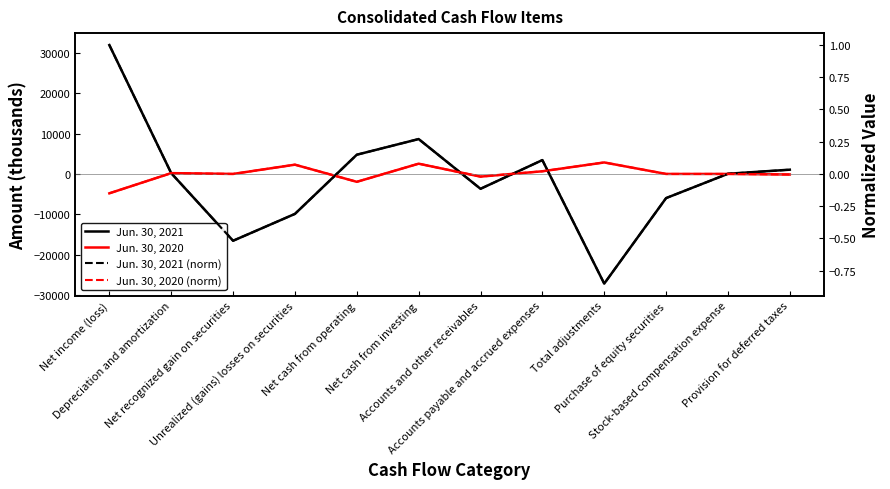

Is it true that Jun. 30, 2020 (norm) equals 0.0 at Net recognized gain on securities?

True